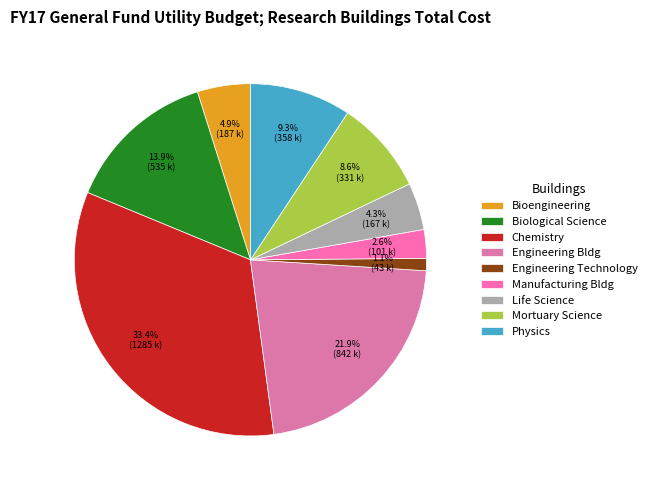

Rank the categories by value from highest to lowest.

Chemistry, Engineering Bldg, Biological Science, Physics, Mortuary Science, Bioengineering, Life Science, Manufacturing Bldg, Engineering Technology